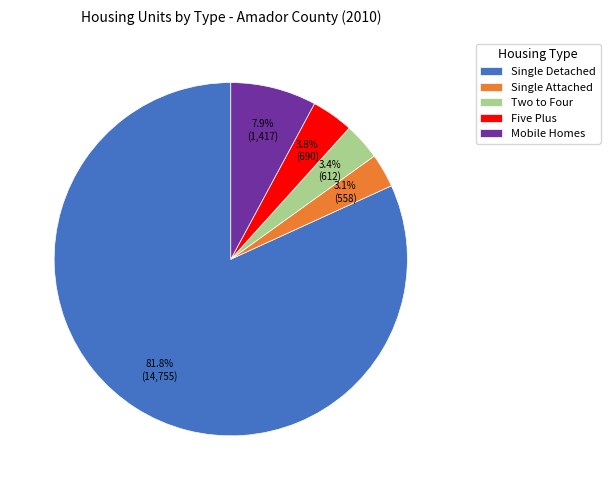

Approximately how many times larger is the value at Mobile Homes compared to Two to Four?

2.3